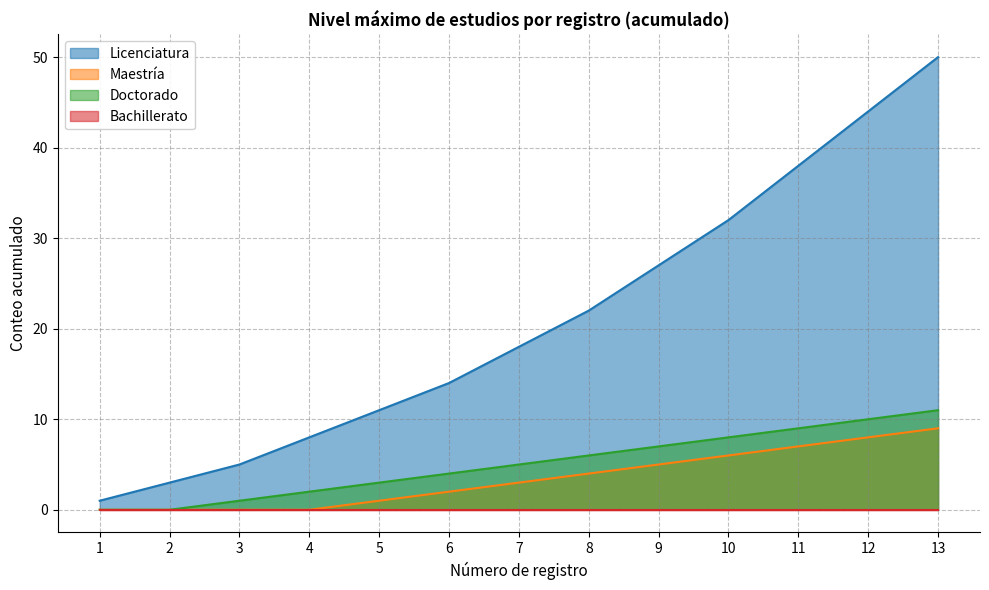

Which series has the widest spread of values?

Licenciatura